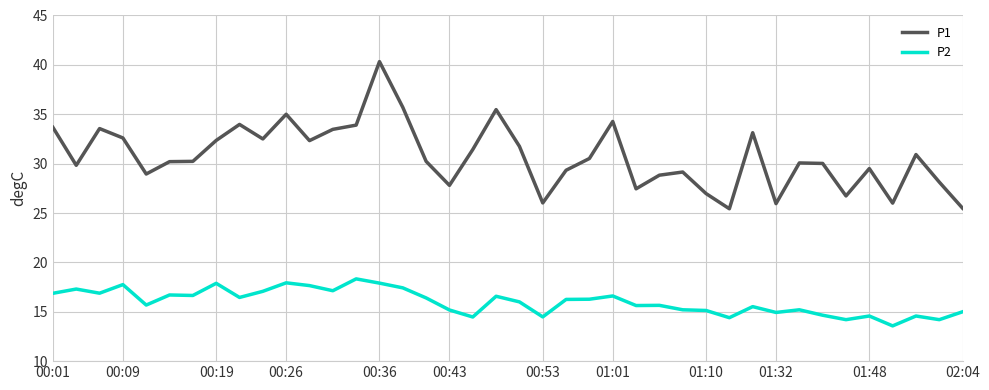

Which series has the largest total across all categories?

P1